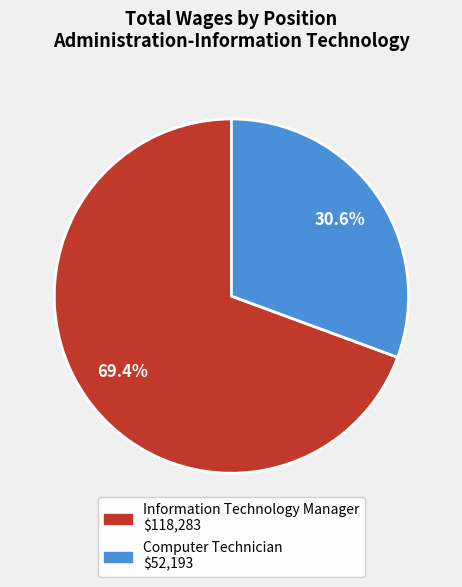

What percentage do Computer Technician and Information Technology Manager together represent?

100.0%